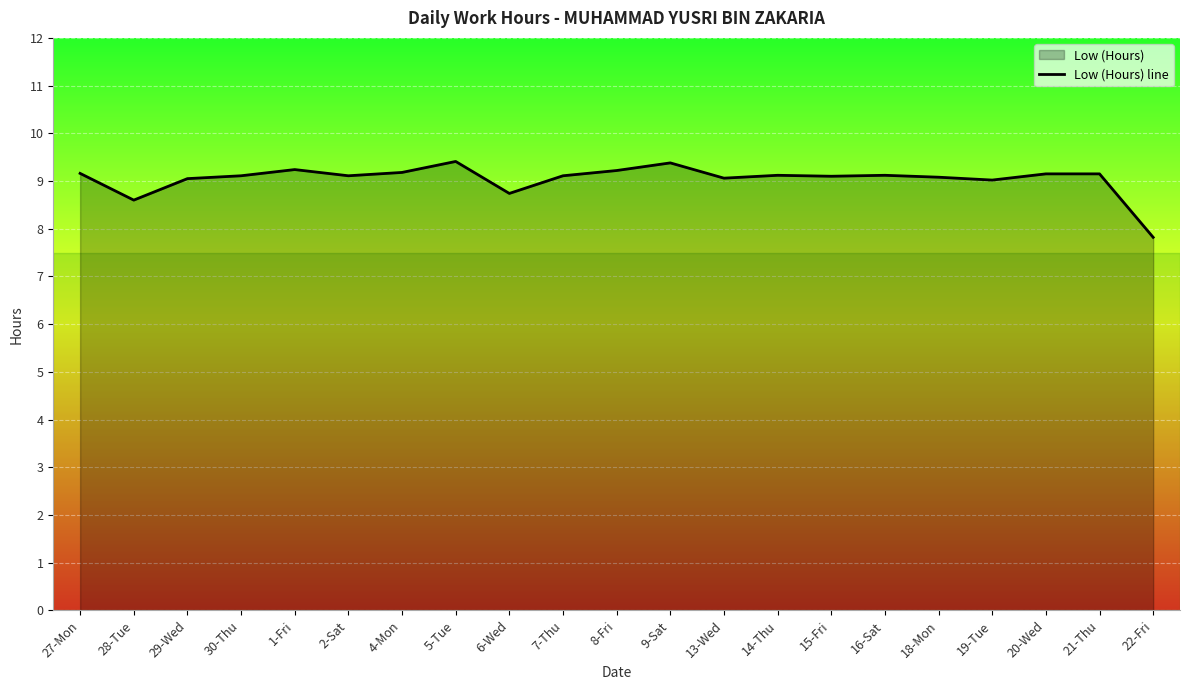

Reading left to right, extract all data points from this chart.

9.2	8.6	9.1	9.1	9.2	9.1	9.2	9.4	8.7	9.1	9.2	9.4	9.1	9.1	9.1	9.1	9.1	9.0	9.2	9.2	7.8